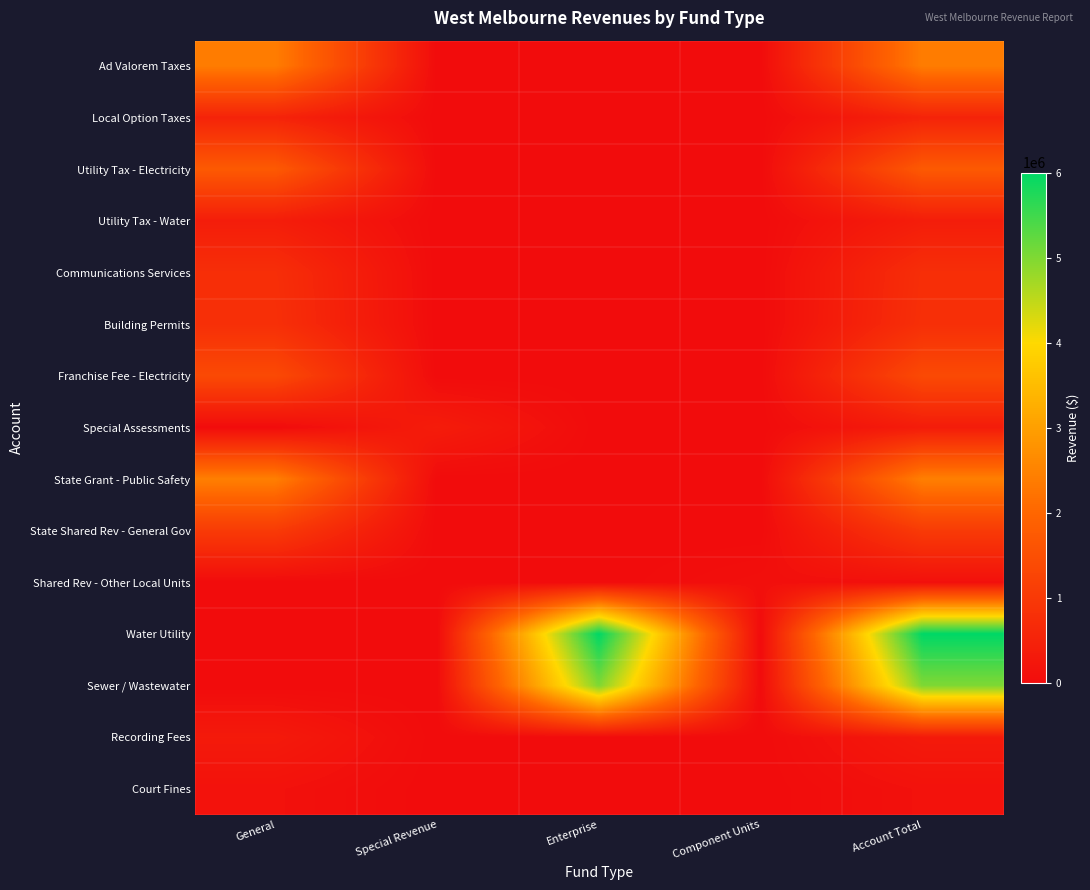

Reading right to left, what are all the values shown in this chart?

Ad Valorem Taxes: Account Total=2406066	Component Units=0	Enterprise=0	Special Revenue=0	General=2406066
Local Option Taxes: Account Total=523989	Component Units=0	Enterprise=0	Special Revenue=0	General=523989
Utility Tax - Electricity: Account Total=1730103	Component Units=0	Enterprise=0	Special Revenue=0	General=1730103
Utility Tax - Water: Account Total=388061	Component Units=0	Enterprise=0	Special Revenue=0	General=388061
Communications Services: Account Total=760319	Component Units=0	Enterprise=0	Special Revenue=0	General=760319
Building Permits: Account Total=788383	Component Units=0	Enterprise=0	Special Revenue=0	General=788383
Franchise Fee - Electricity: Account Total=1376438	Component Units=0	Enterprise=0	Special Revenue=0	General=1376438
Special Assessments: Account Total=360351	Component Units=0	Enterprise=0	Special Revenue=360351	General=0
State Grant - Public Safety: Account Total=2451447	Component Units=0	Enterprise=0	Special Revenue=0	General=2451447
State Shared Rev - General Gov: Account Total=1041455	Component Units=0	Enterprise=0	Special Revenue=0	General=1041455
Shared Rev - Other Local Units: Account Total=86267	Component Units=86267	Enterprise=0	Special Revenue=0	General=0
Water Utility: Account Total=6001616	Component Units=0	Enterprise=6001616	Special Revenue=0	General=0
Sewer / Wastewater: Account Total=4993837	Component Units=0	Enterprise=4993837	Special Revenue=0	General=0
Recording Fees: Account Total=306461	Component Units=0	Enterprise=0	Special Revenue=0	General=306461
Court Fines: Account Total=124546	Component Units=0	Enterprise=0	Special Revenue=0	General=124546